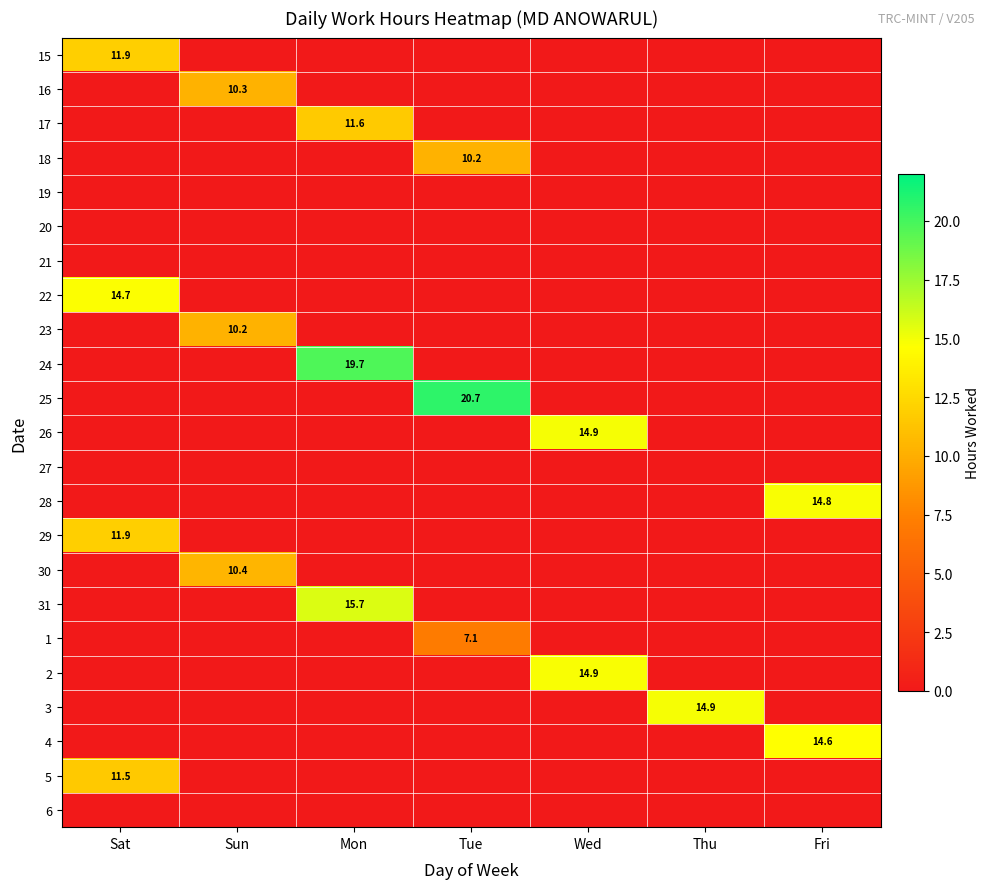

The 19 series shows 0.0 at Wed. True or false?

True